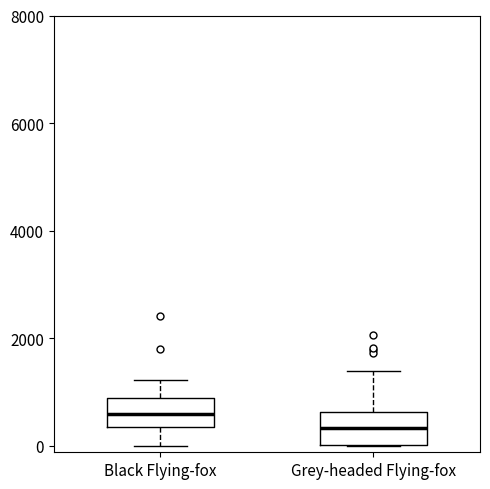

Which box's median line is the highest?

Black Flying-fox